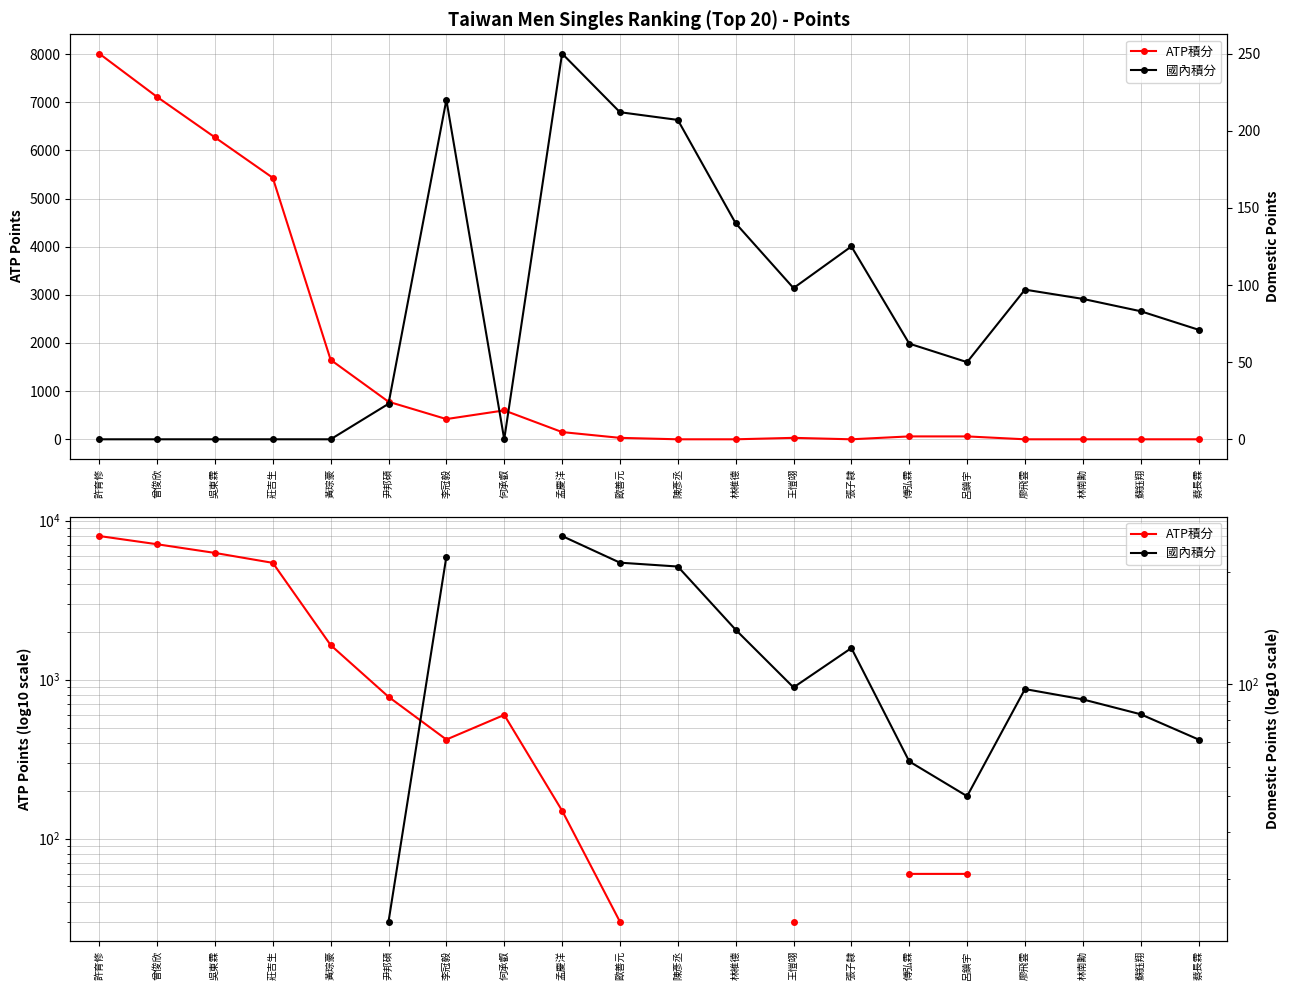

The 國內積分 series shows 212.0 at 歐善元. True or false?

True